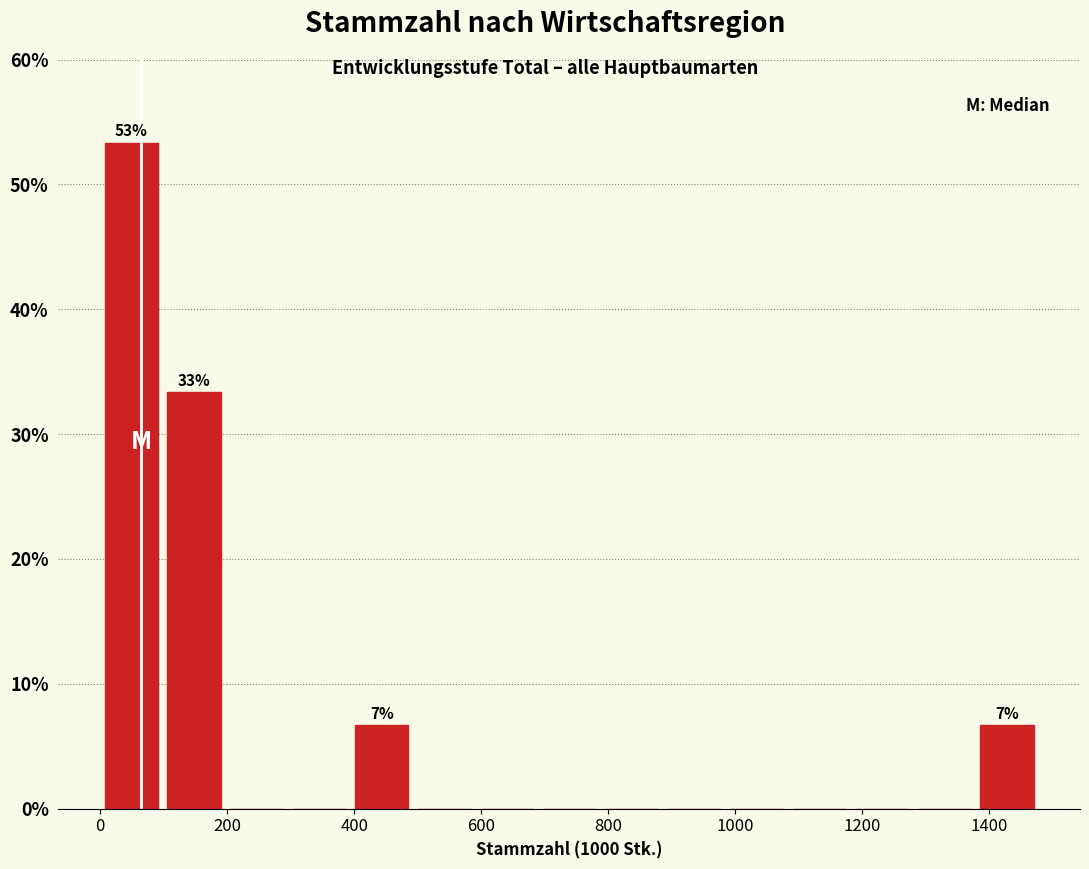

Over which range of the x-axis is the bar tallest?

0 to 100